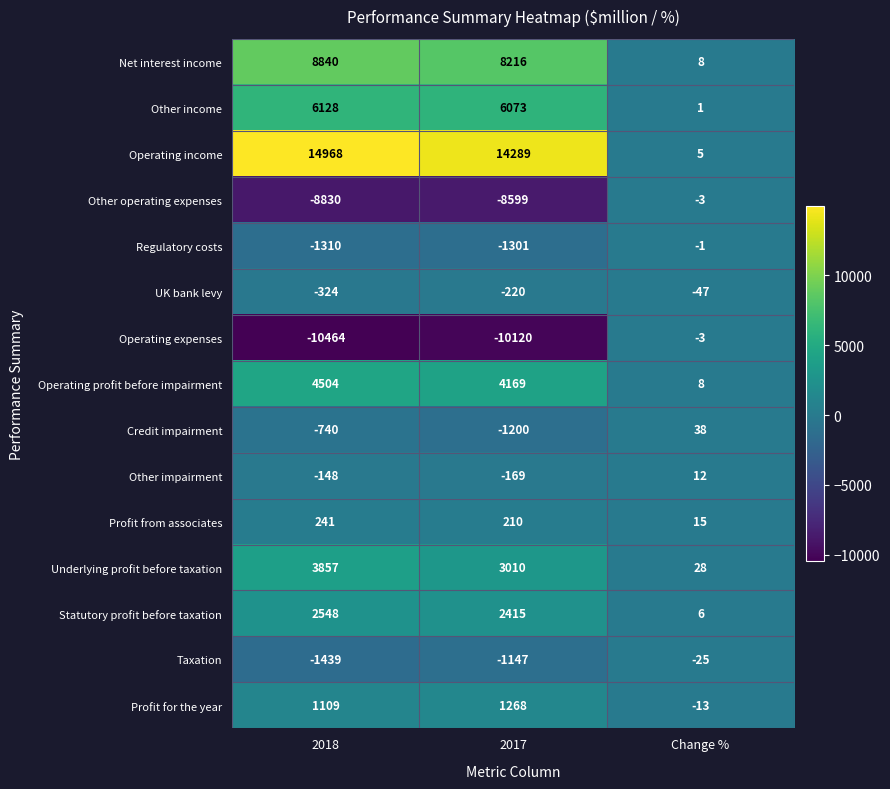

Is it true that Profit for the year equals -3 at Change %?

False